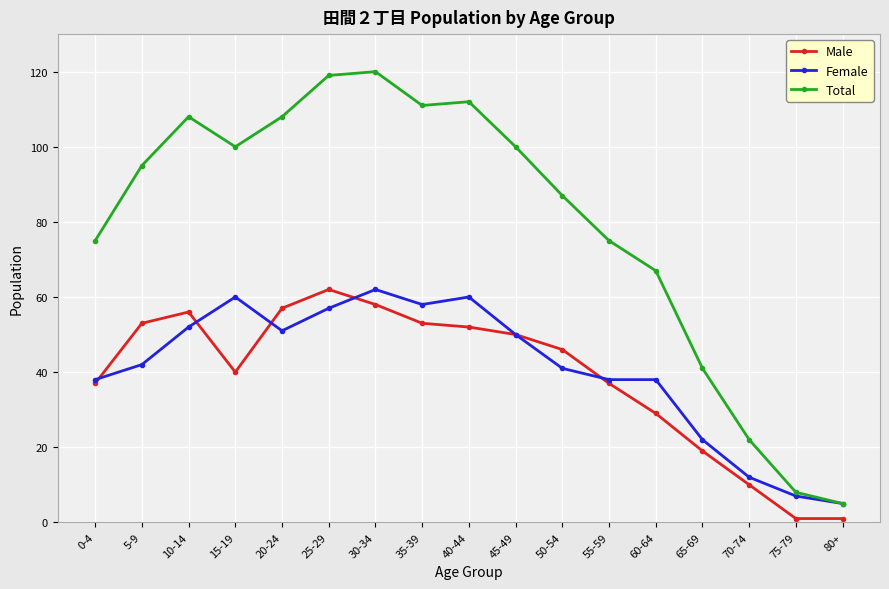

What is the difference between the highest and lowest values at 40-44?

60